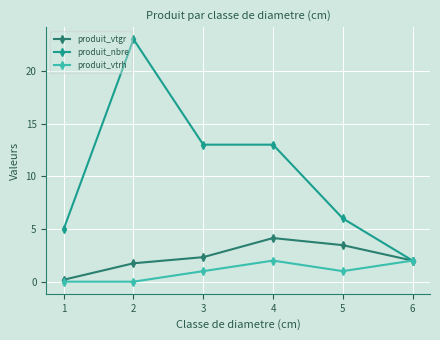

What is the maximum value for produit_vtgr?

4.1